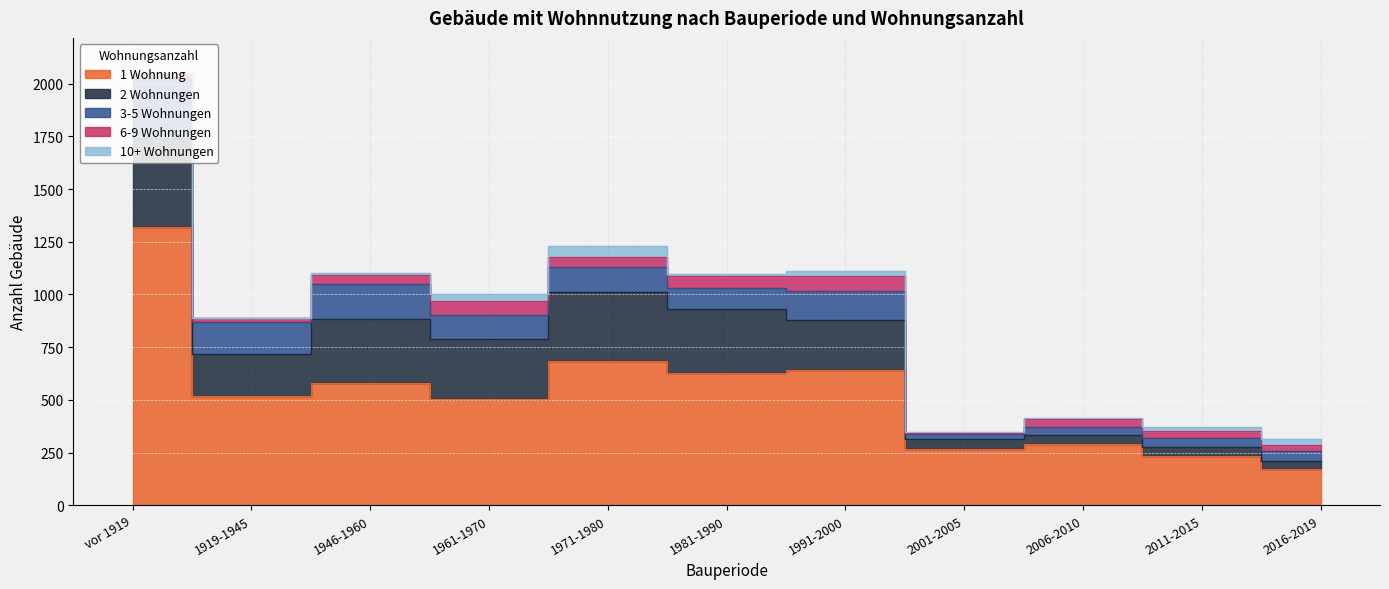

The 2 Wohnungen series shows 15 at 2016-2019. True or false?

False